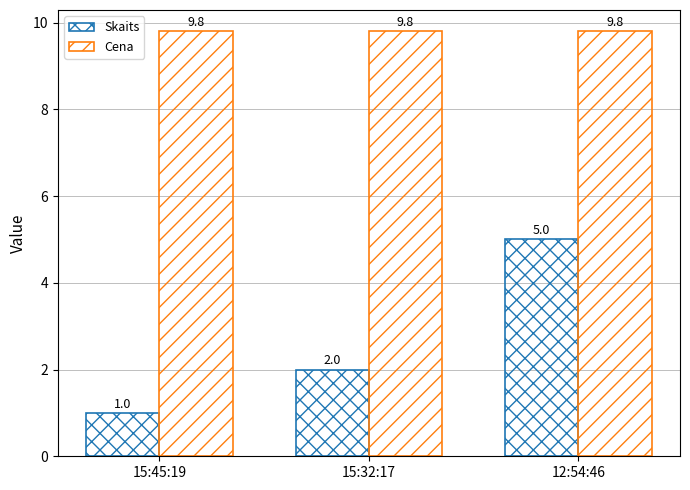

Count the number of categories in the chart.

3